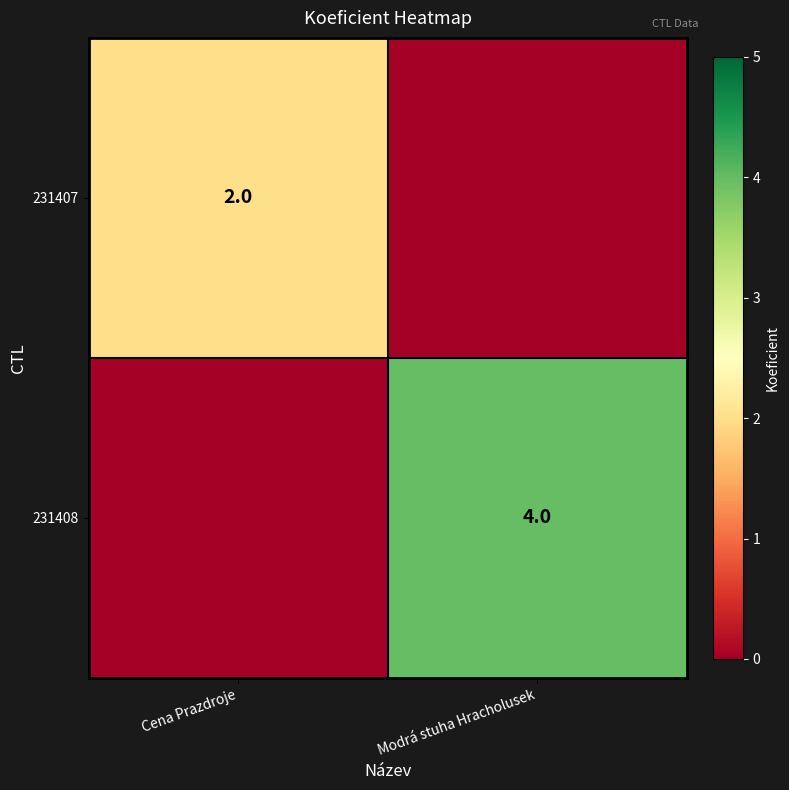

Is it true that 231408 equals 3 at Modrá stuha Hracholusek?

False